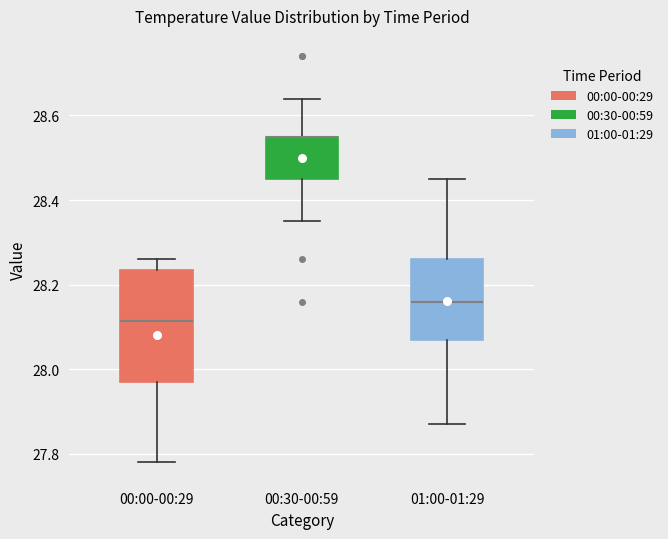

Where does the upper whisker of the box for 00:30-00:59 end on the y-axis? The values are not printed on the chart, so give them approximately, as read against the axis.

28.64